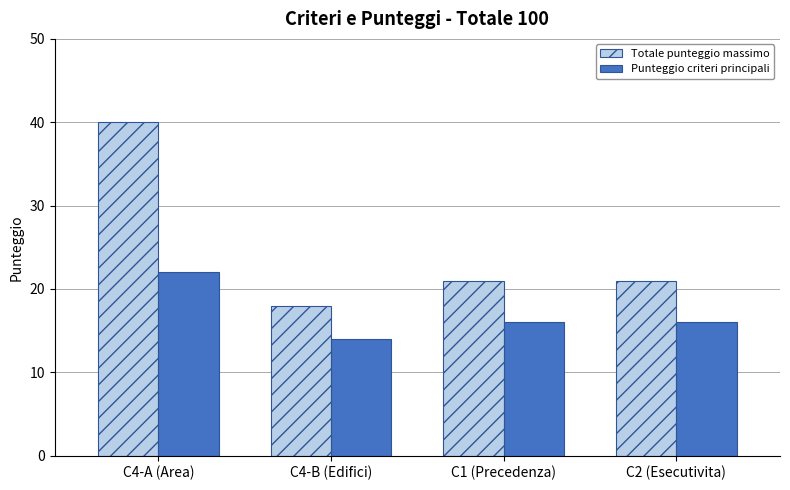

At which category is the sum across all series the highest?

C4-A (Area)